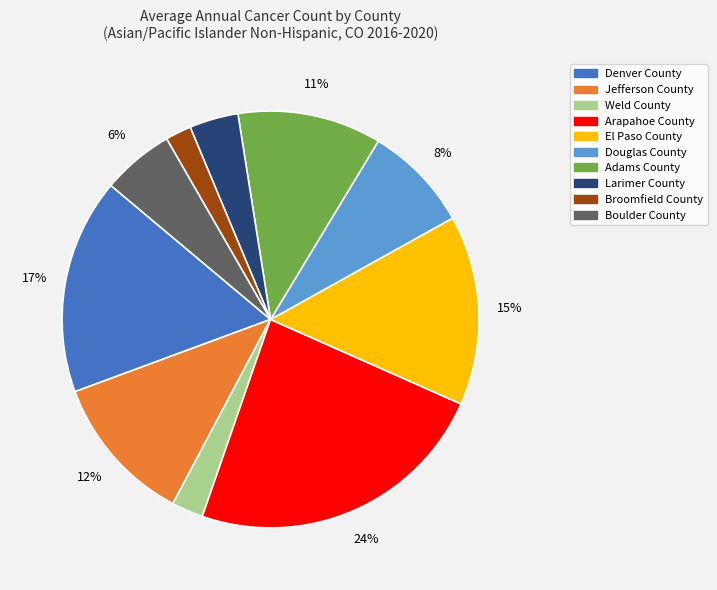

To the nearest percent, what is the difference between the Jefferson County and Boulder County slice percentages?

6%